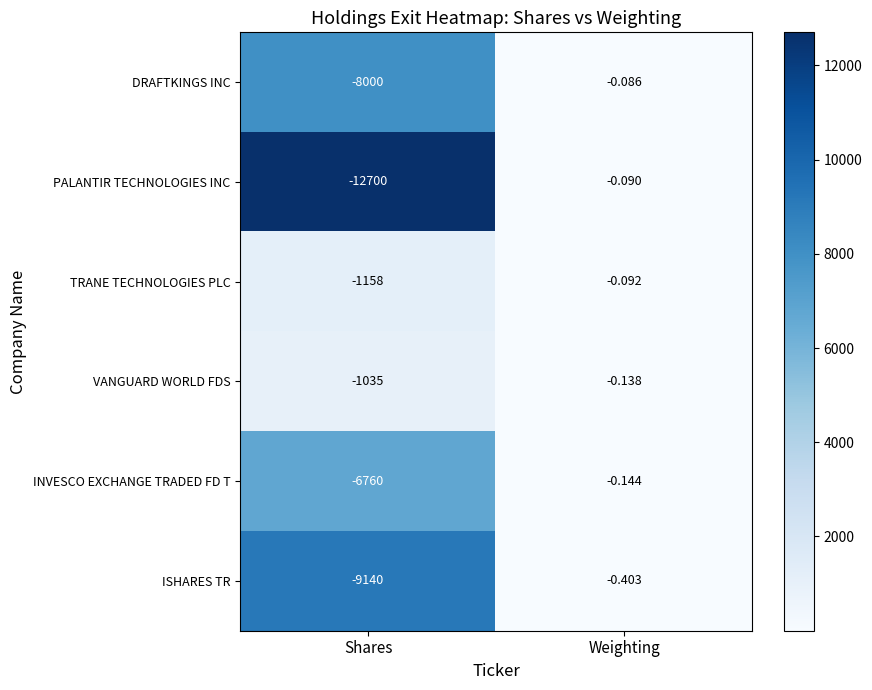

Which series has the largest total across all categories?

VANGUARD WORLD FDS